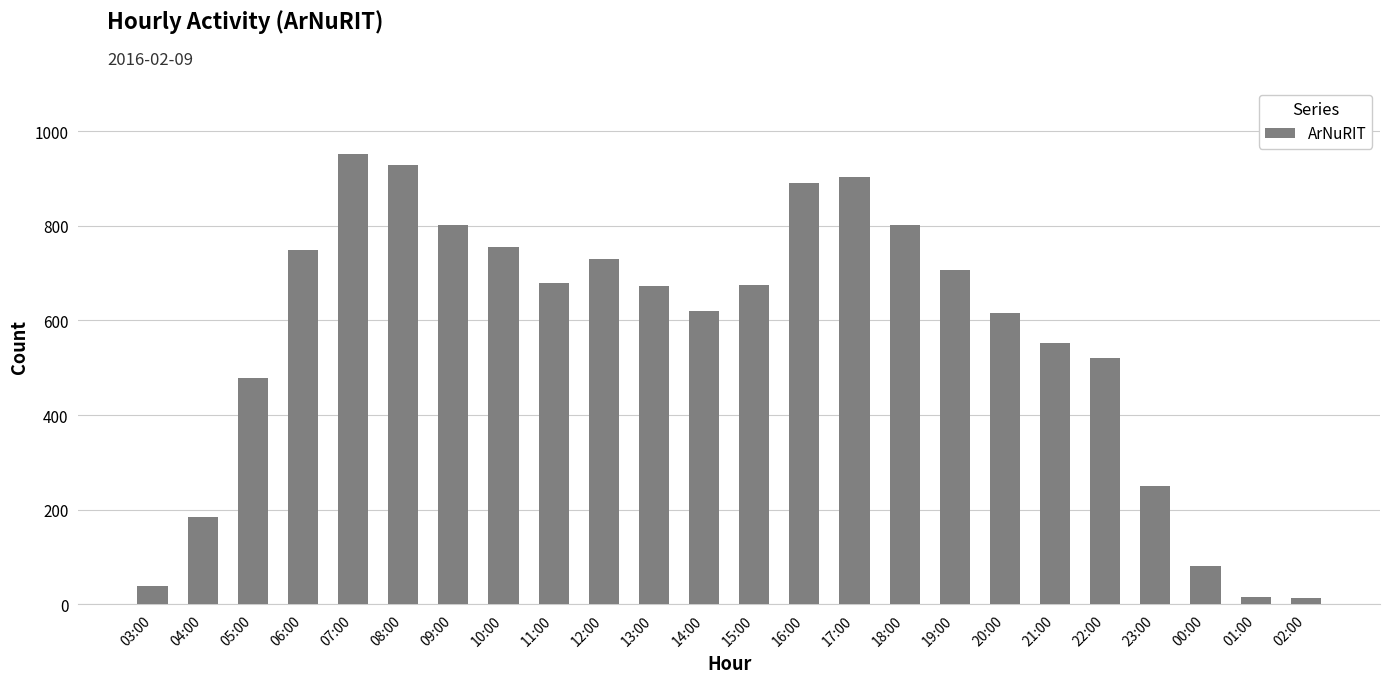

What is the greatest value displayed?

951